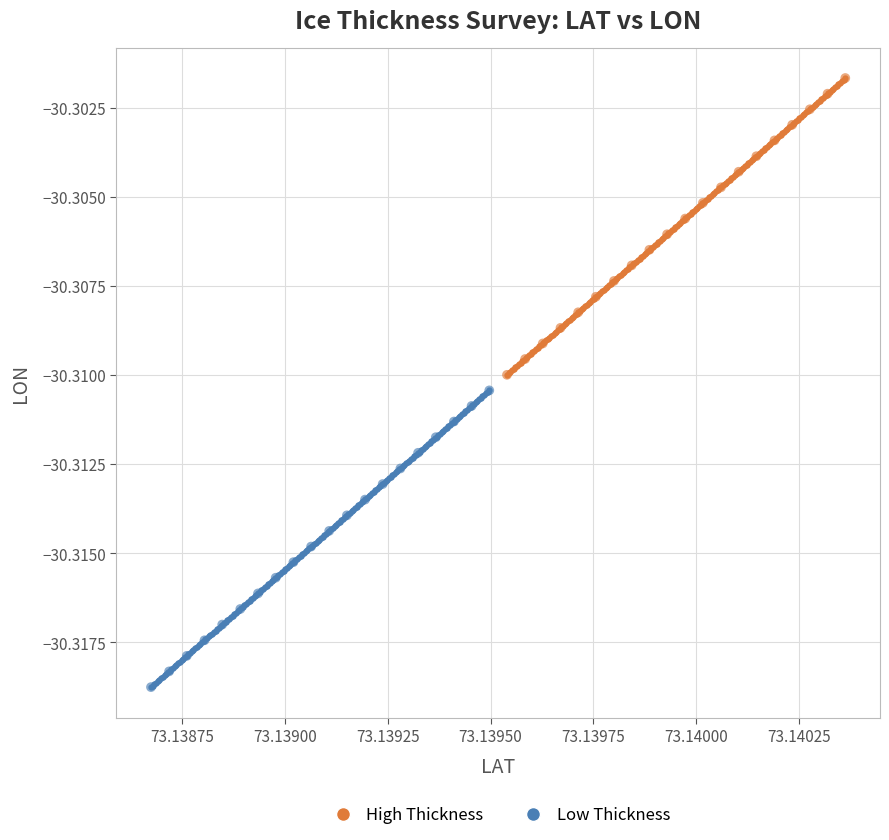

Which series contains the highest Y value?

High Thickness